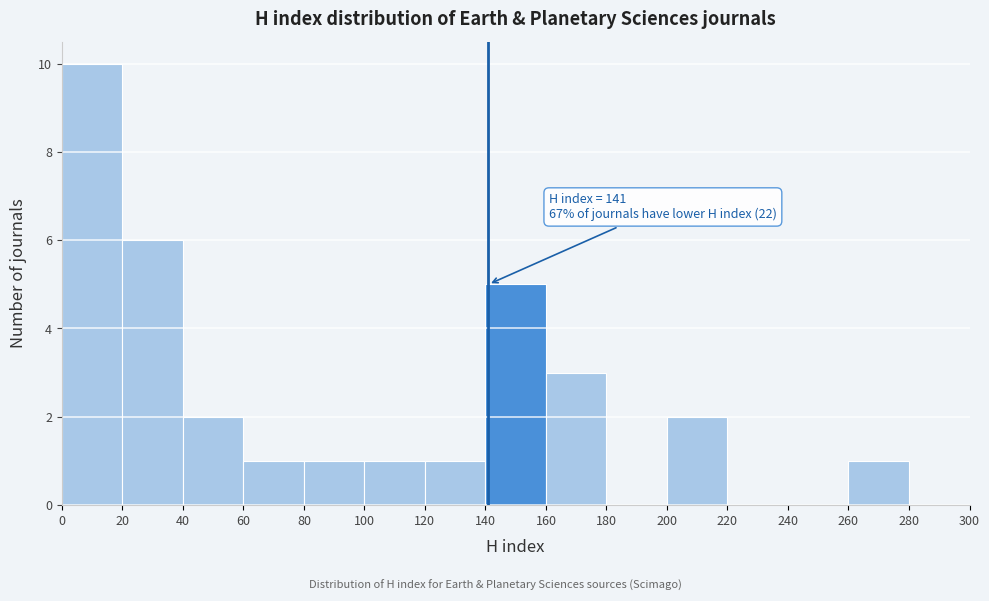

Over which range of the x-axis is the bar tallest?

0 to 20